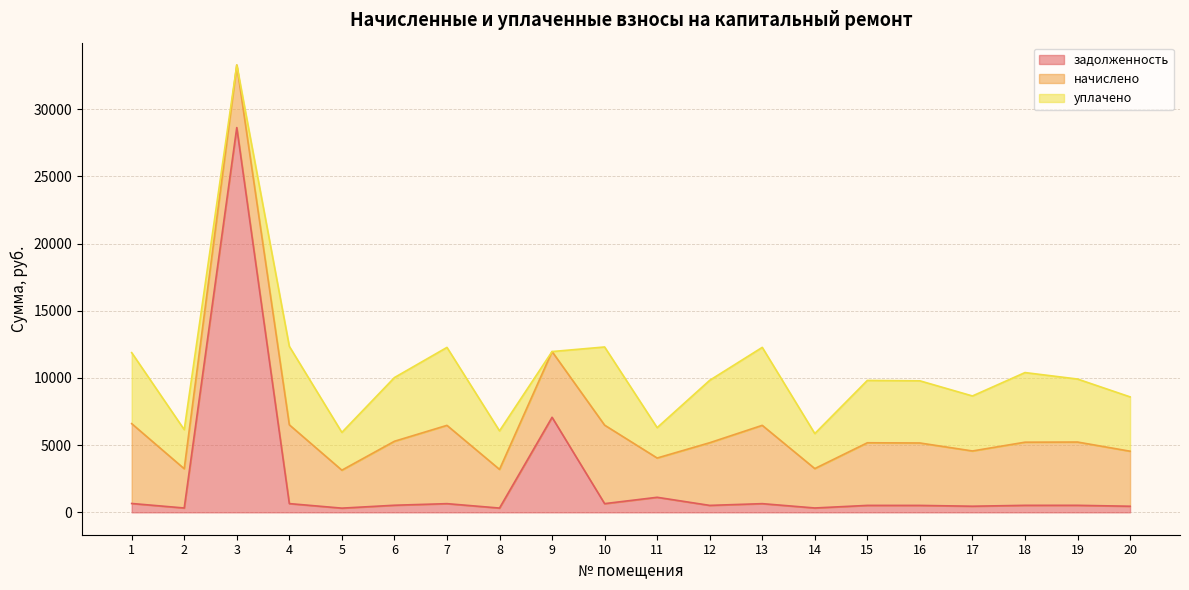

Between which two adjacent categories do задолженность and уплачено first intersect?

2 and 3